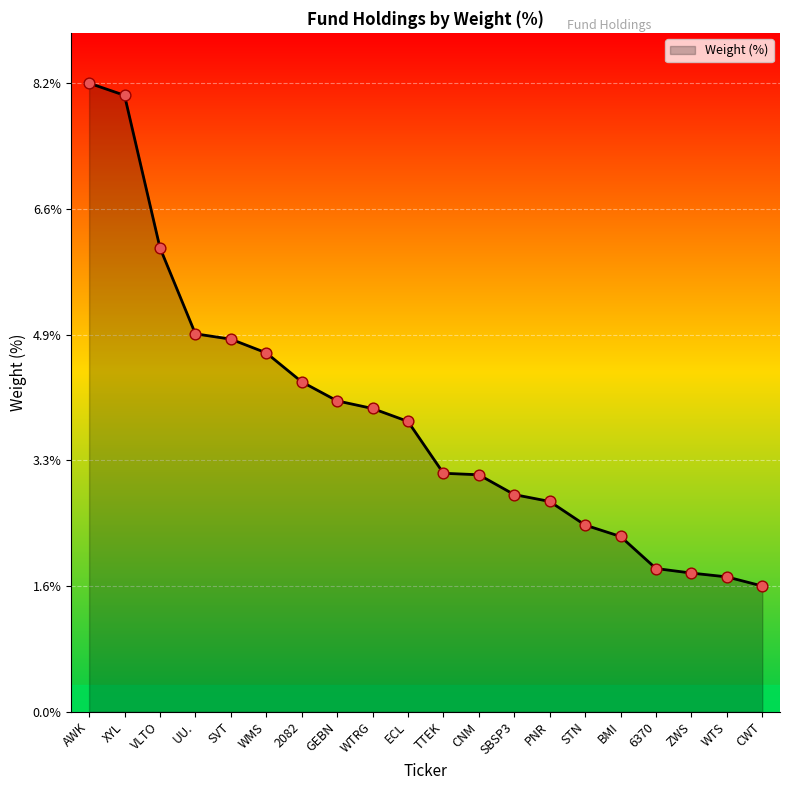

Between PNR and WMS, which is larger?

WMS